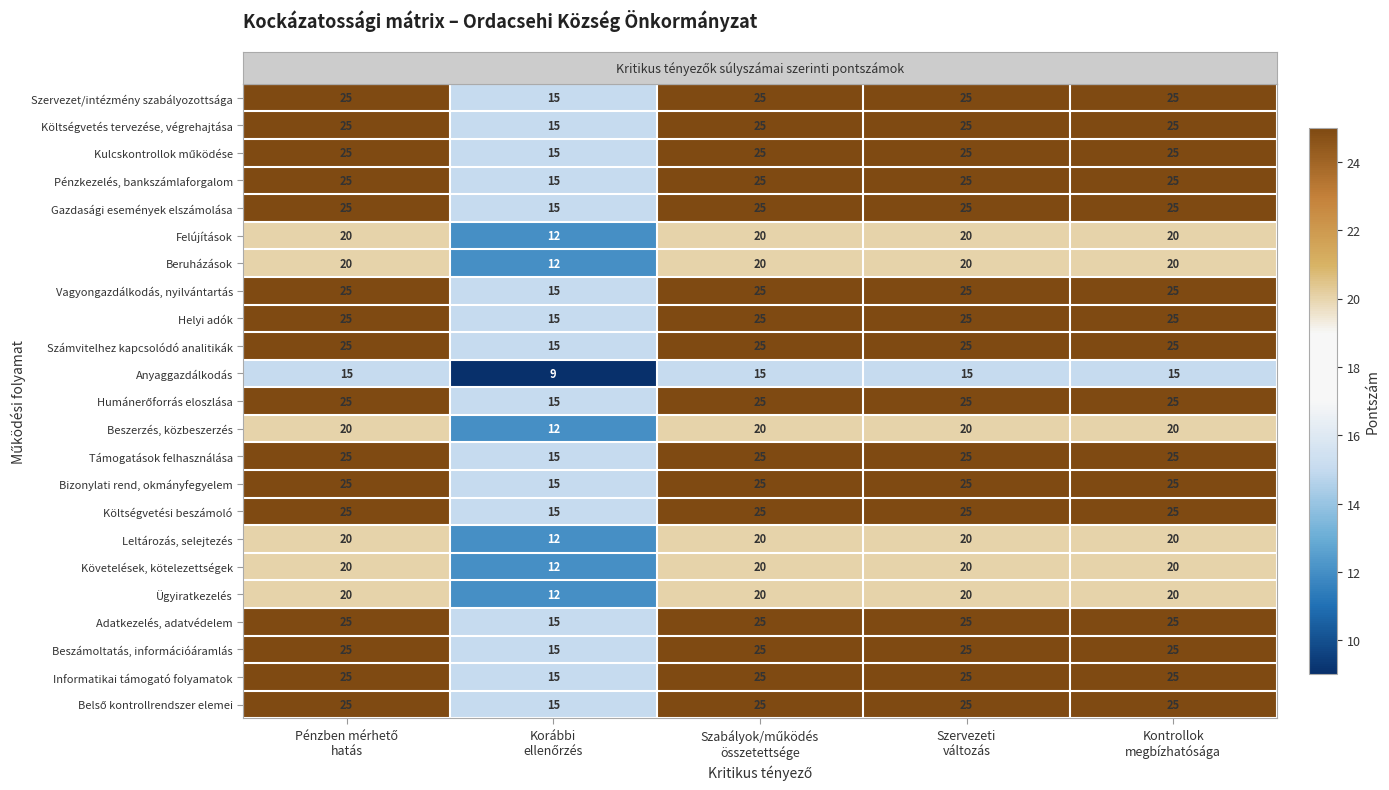

What is the average value of the Pénzkezelés, bankszámlaforgalom series?

23